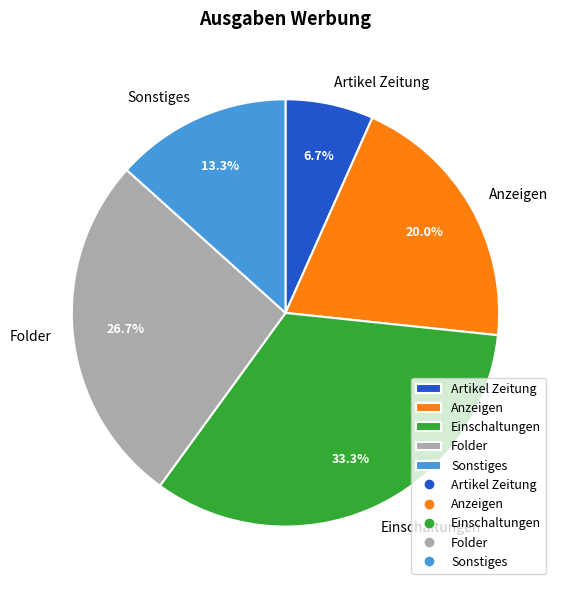

Count the number of slices in the pie.

5